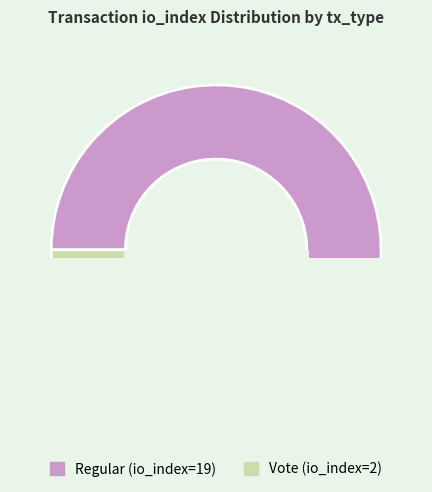

How many segments does this pie chart have?

2